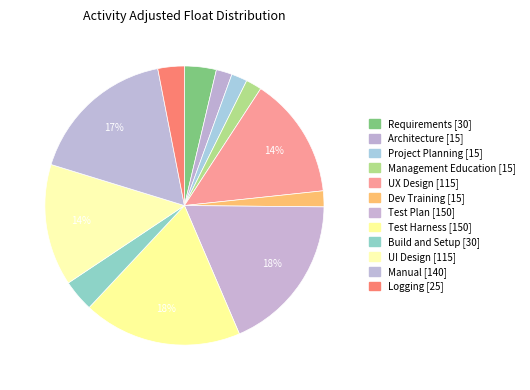

How many slices are in this pie chart?

12